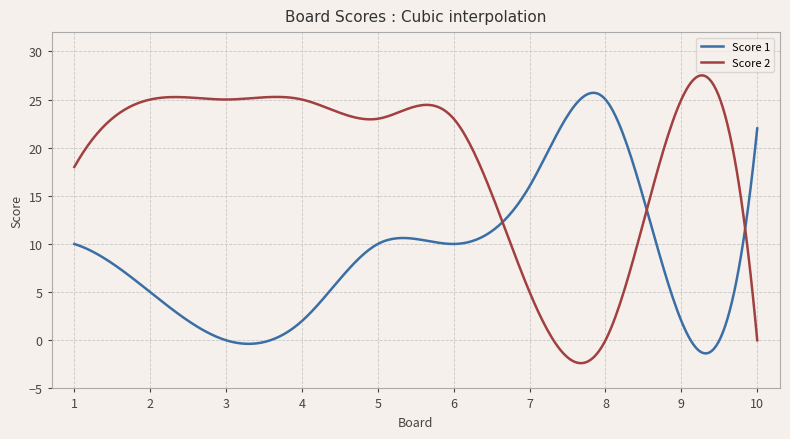

What is the maximum value for Score 2?

27.5